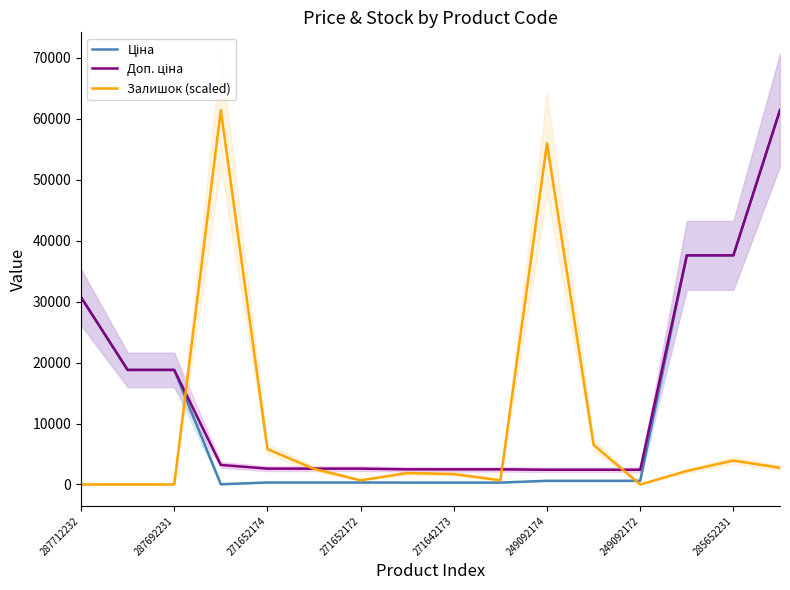

What is the sum of the Ціна values at 271642173 and 249092174?

914.0